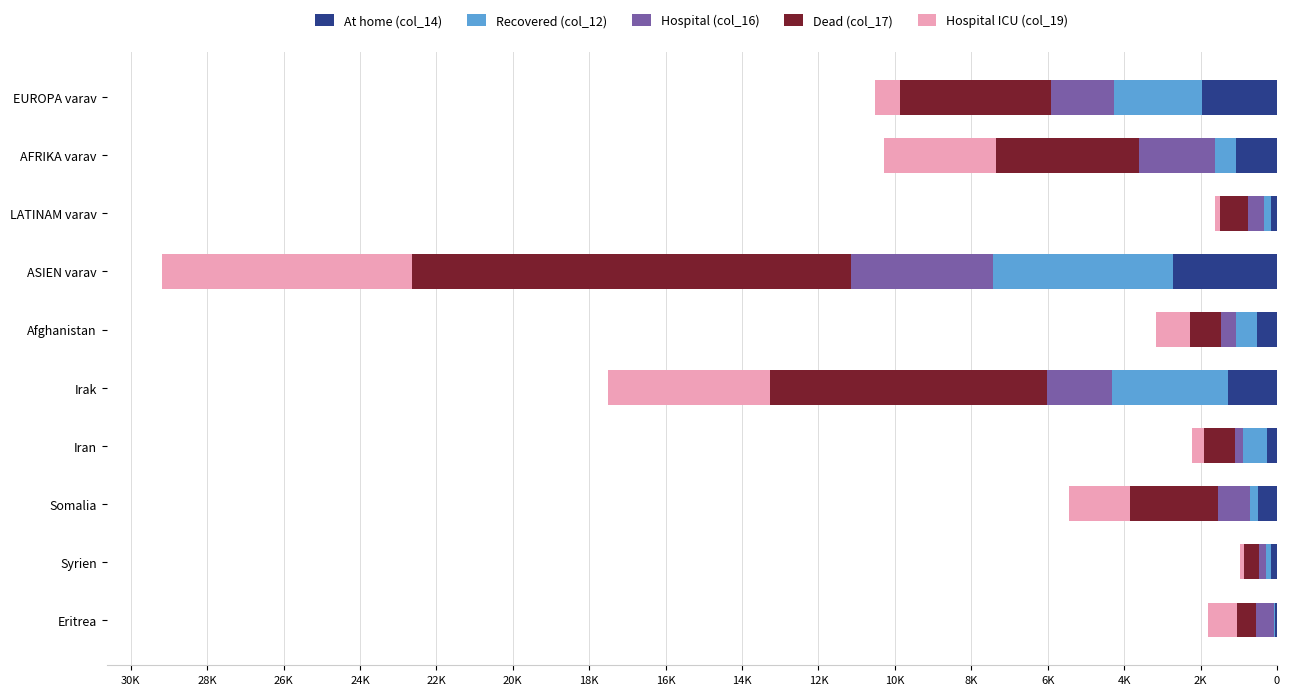

Where is At home (col_14) nearest to the value 1383?

Irak